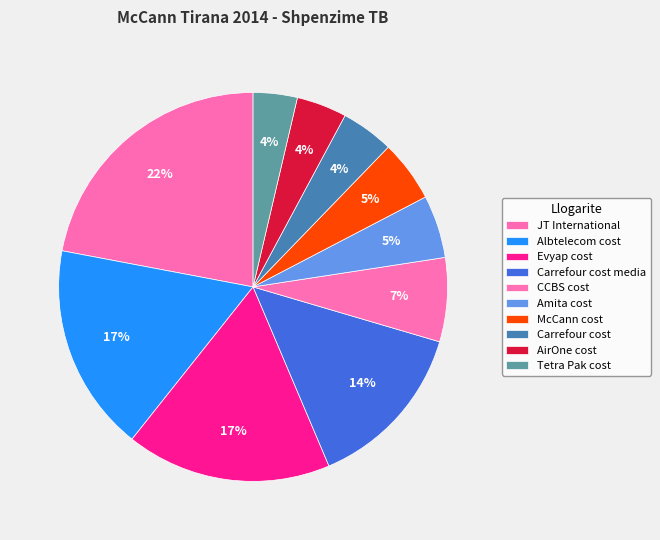

Rank the categories by value from highest to lowest.

JT International, Albtelecom cost, Evyap cost, Carrefour cost media, CCBS cost, Amita cost, McCann cost, Carrefour cost, AirOne cost, Tetra Pak cost